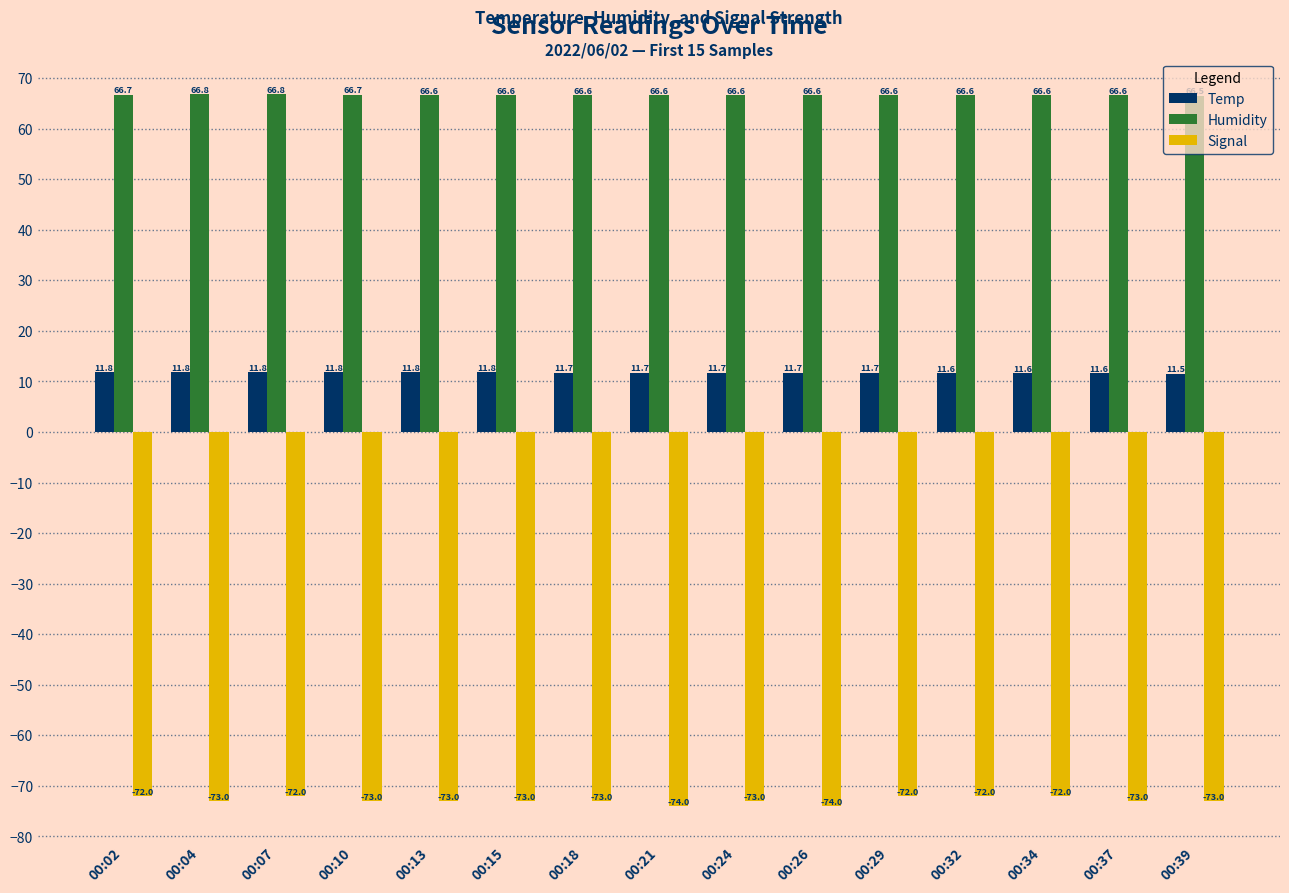

How many bars are there in each group?

3